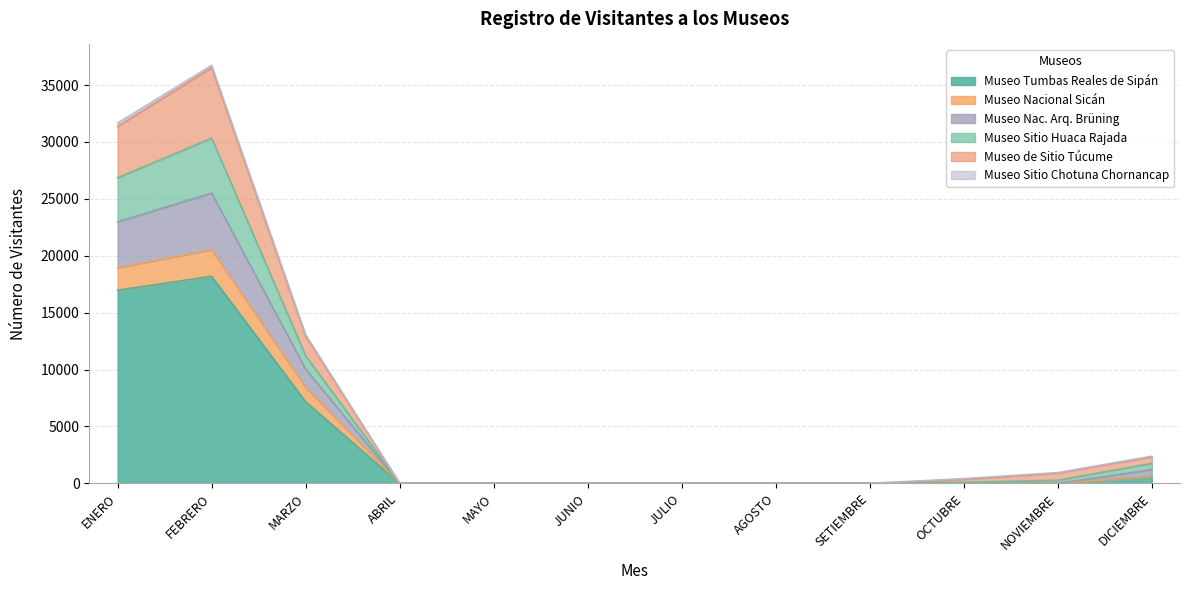

Is the value of Museo Sitio Huaca Rajada at JULIO greater than the value of Museo de Sitio Túcume at MARZO?

No